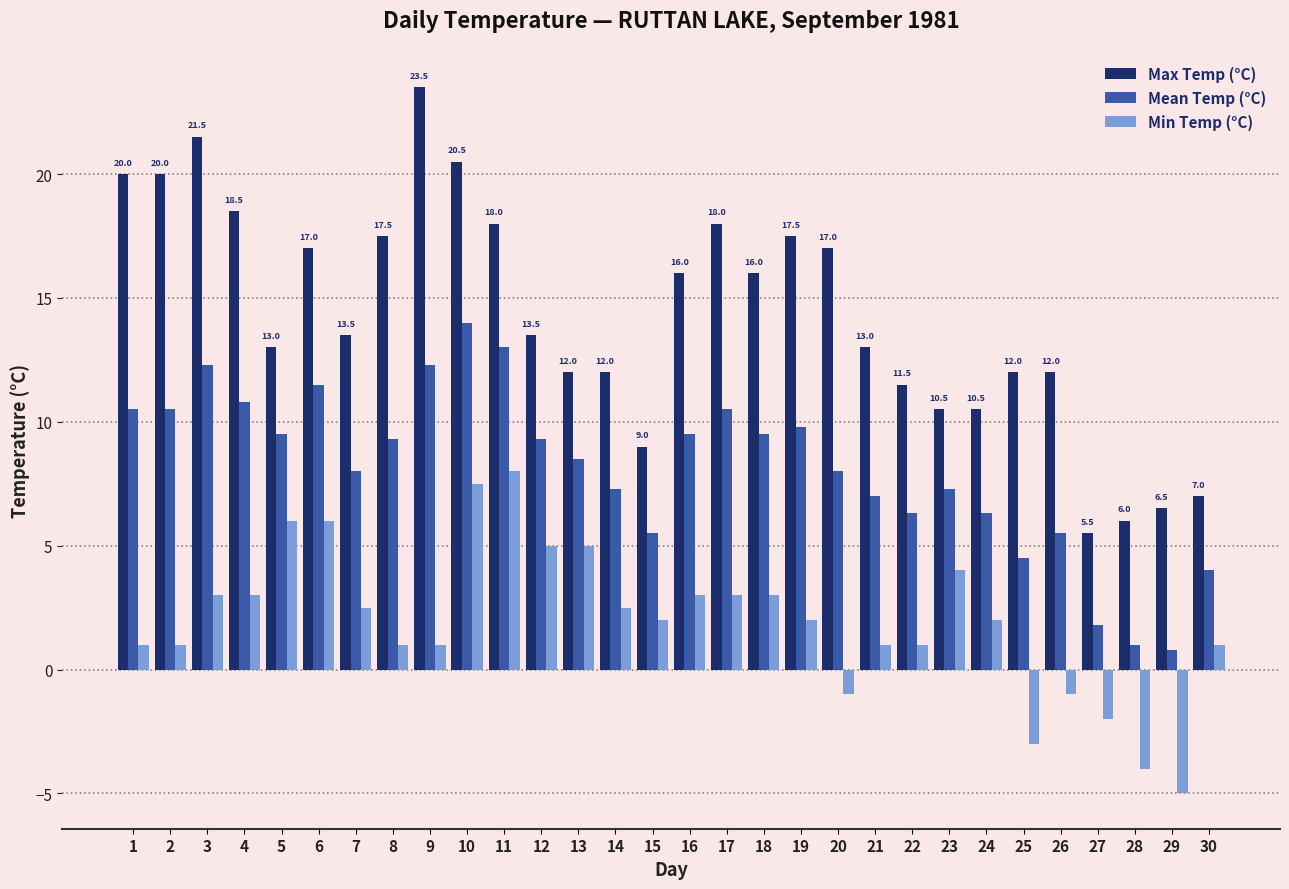

What is the approximate value of Min Temp (°C) at 8?

1.0